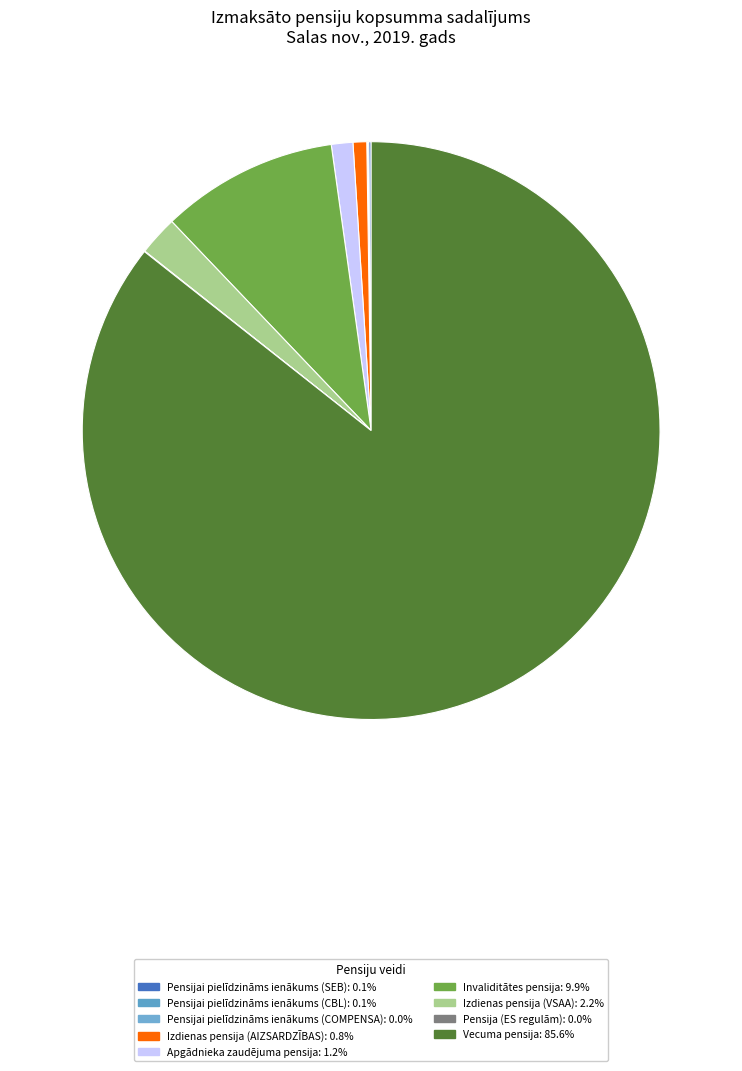

Which slice is the largest?

Vecuma pensija